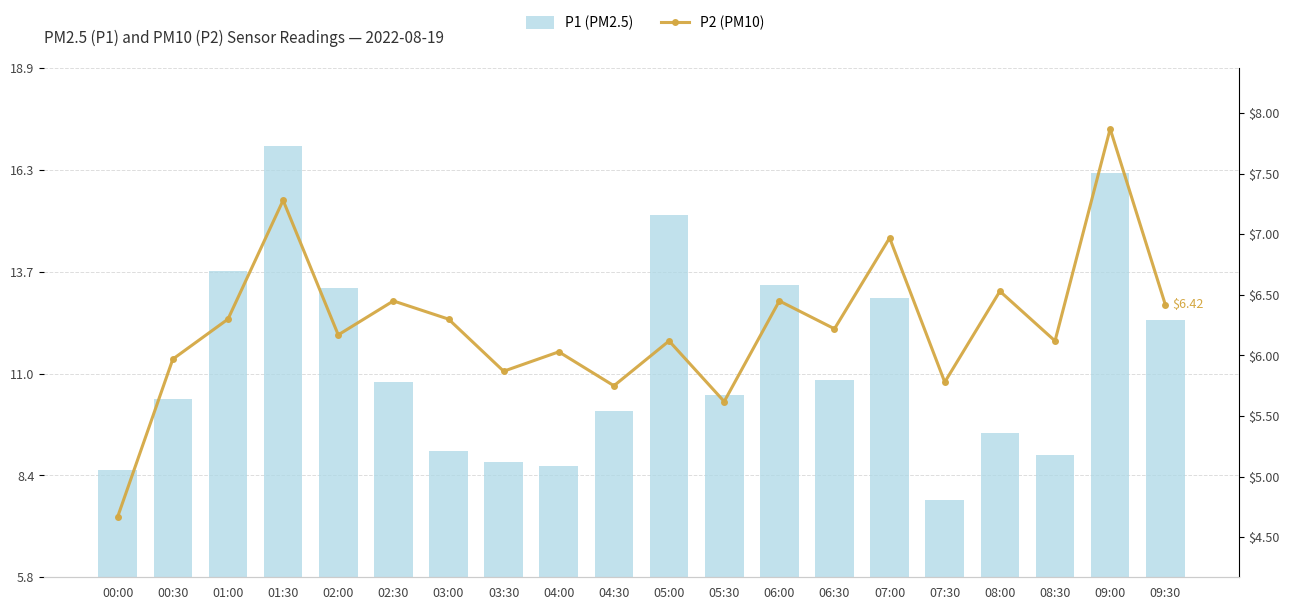

Reading left to right, what are all the values shown in this chart?

P1 (PM2.5): 00:00=8.6	00:30=10.4	01:00=13.7	01:30=16.9	02:00=13.2	02:30=10.8	03:00=9.0	03:30=8.8	04:00=8.7	04:30=10.1	05:00=15.1	05:30=10.5	06:00=13.3	06:30=10.9	07:00=13.0	07:30=7.8	08:00=9.5	08:30=8.9	09:00=16.2	09:30=12.4
P2 (PM10): 00:00=4.7	00:30=6.0	01:00=6.3	01:30=7.3	02:00=6.2	02:30=6.5	03:00=6.3	03:30=5.9	04:00=6.0	04:30=5.8	05:00=6.1	05:30=5.6	06:00=6.5	06:30=6.2	07:00=7.0	07:30=5.8	08:00=6.5	08:30=6.1	09:00=7.9	09:30=6.4